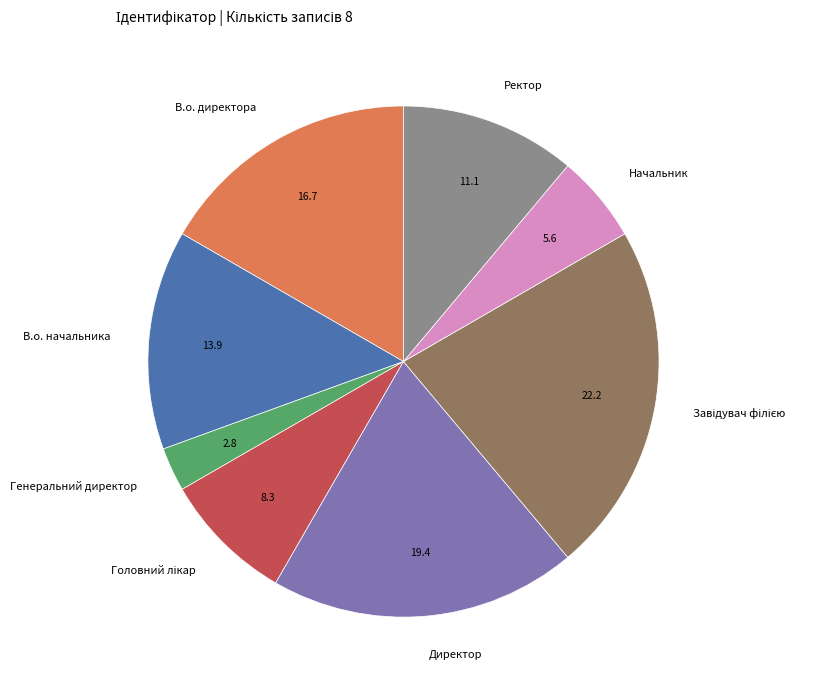

What is the ratio of the value at В.о. начальника to the value at Начальник?

2.5